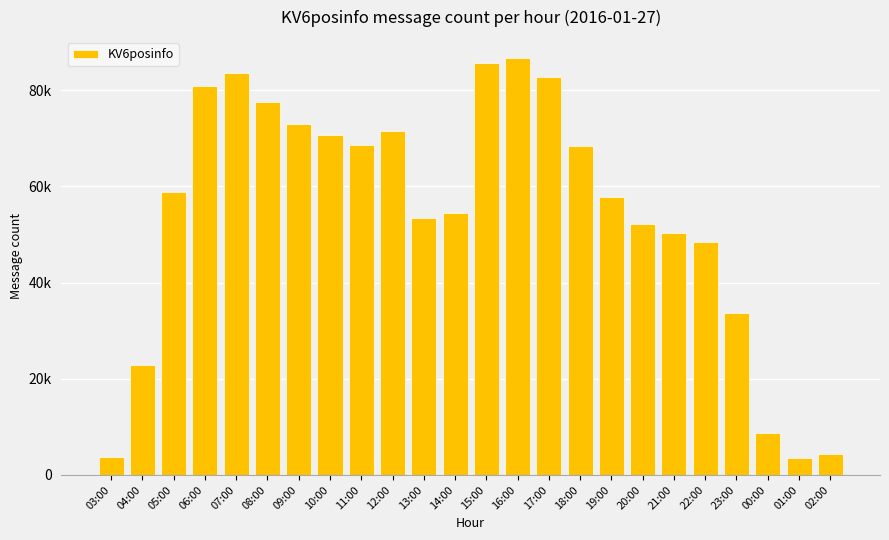

What is the maximum value shown in the chart?

86726